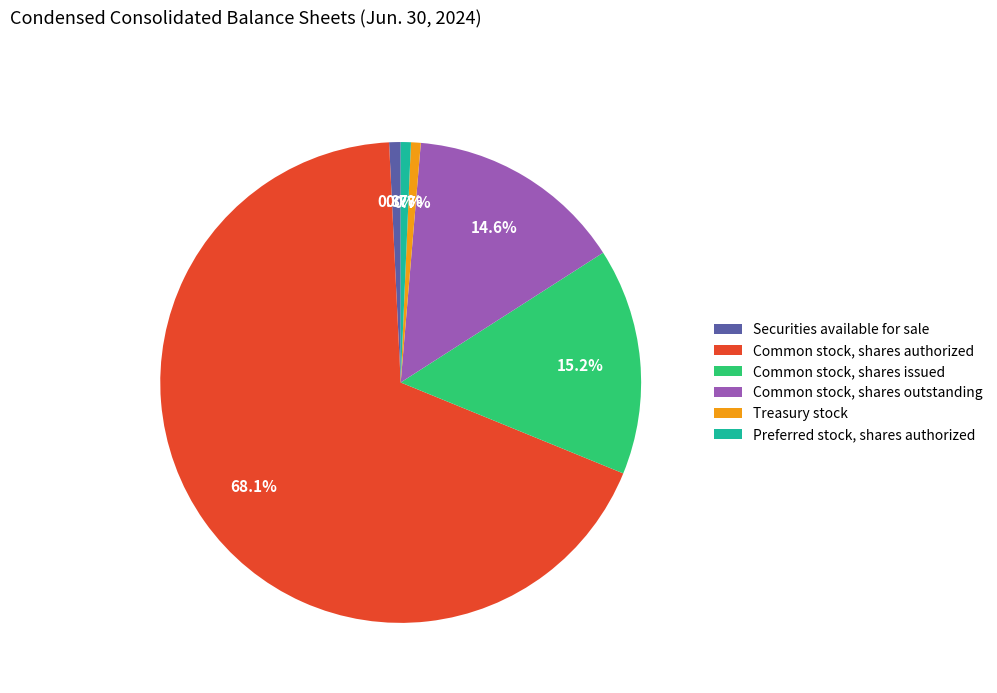

To the nearest percent, what portion does Common stock, shares authorized represent?

68%